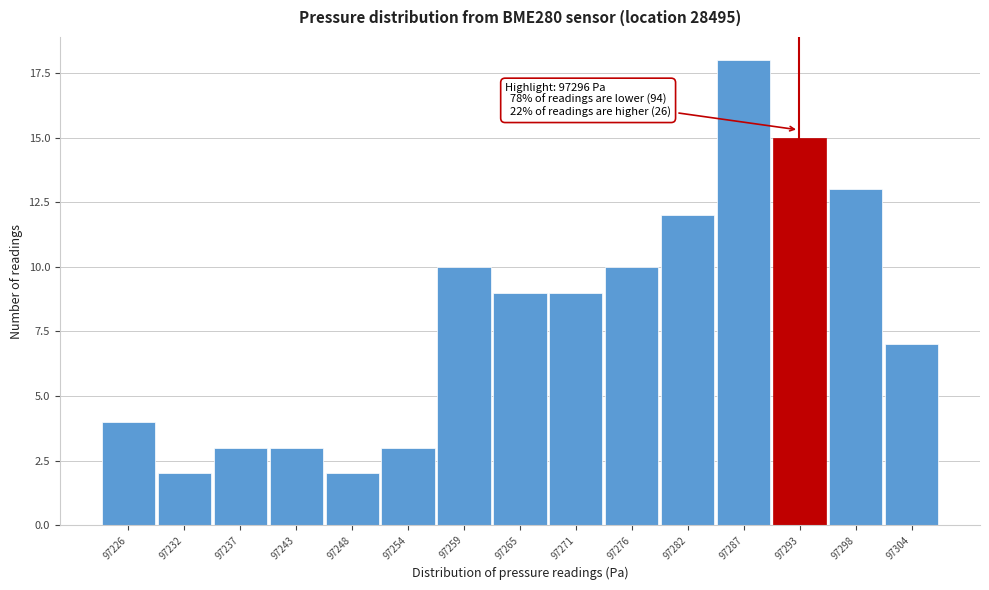

Reading left to right, what are all the values shown in this chart?

97226=4	97232=2	97237=3	97243=3	97248=2	97254=3	97259=10	97265=9	97271=9	97276=10	97282=12	97287=18	97293=15	97298=13	97304=7